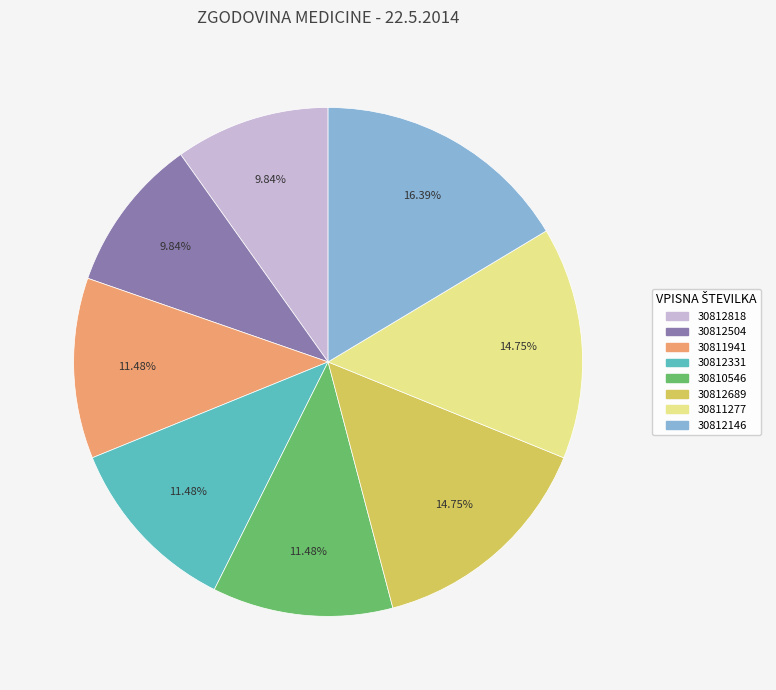

Is it true that 30812504 is 10% of the pie?

True